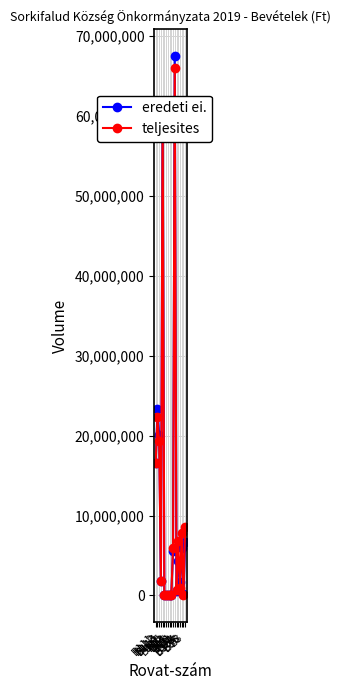

What is the difference between the maximum and minimum values in the eredeti ei. series?

67497428